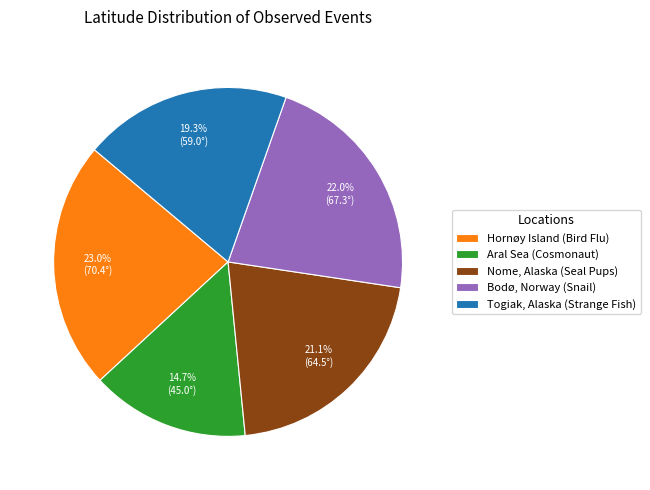

Approximately how many times larger is the value at Togiak, Alaska (Strange Fish) compared to Bodø, Norway (Snail)?

0.9